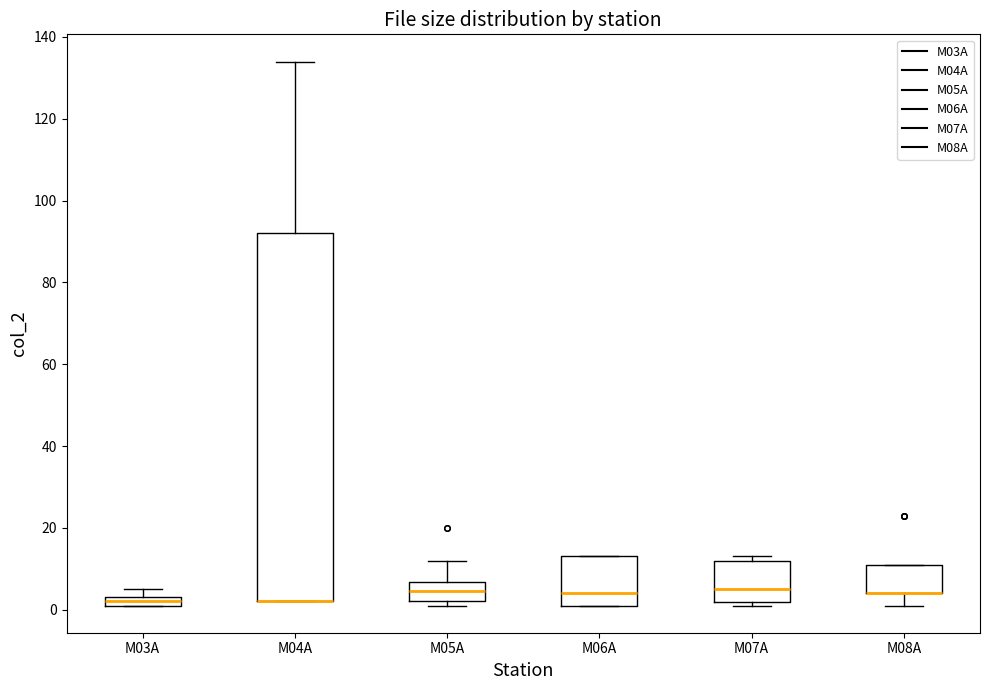

Comparing the boxes themselves (not the whiskers), which one is the tallest?

M04A